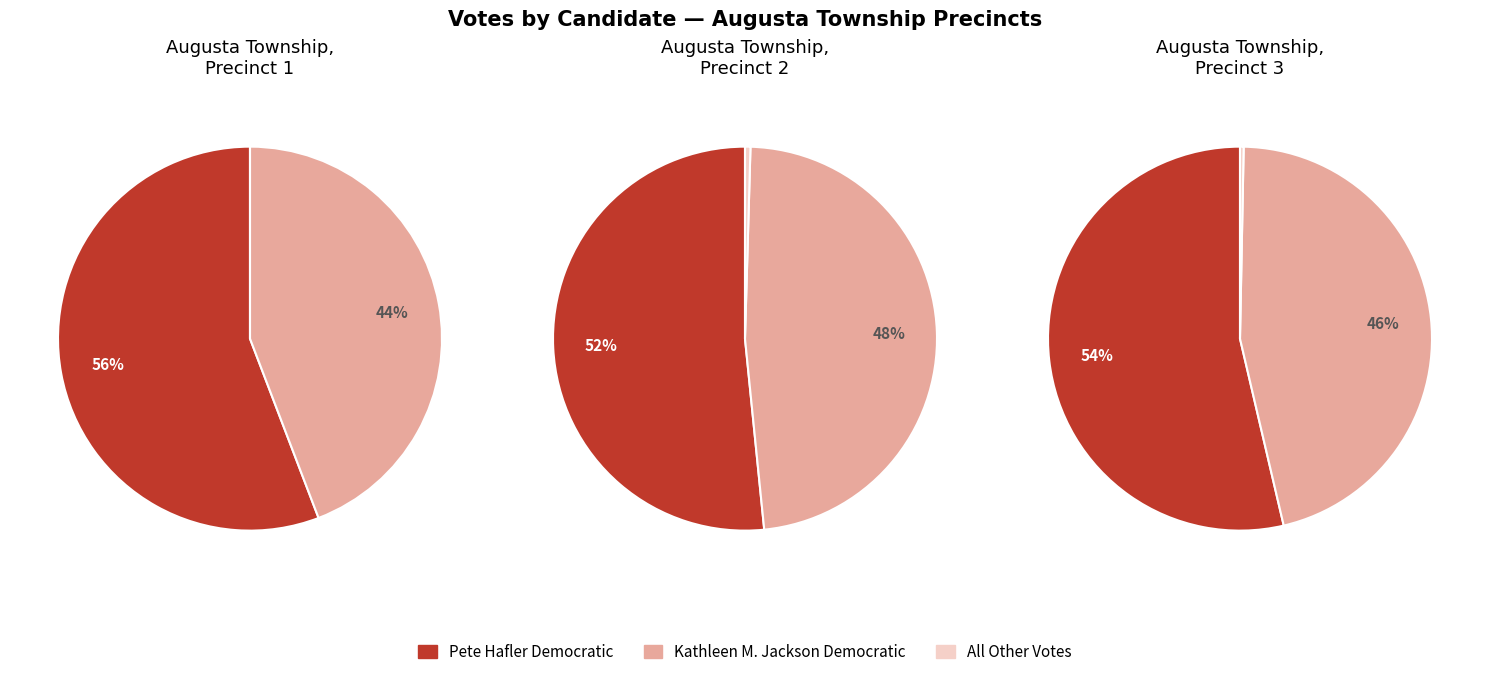

True or false: Augusta Township, Precinct 1 accounts for 36% of the total.

False